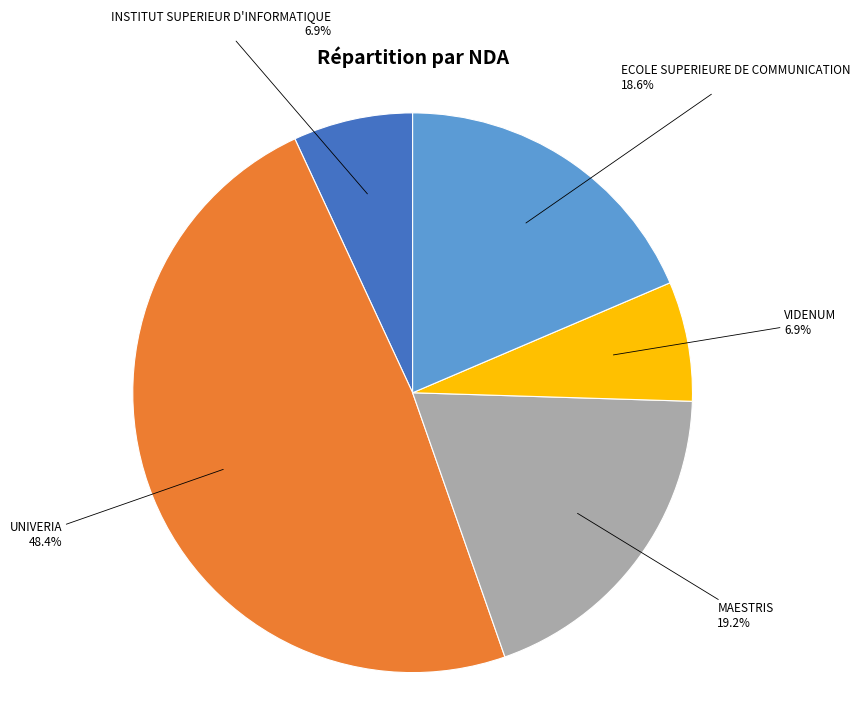

To the nearest percent, what is the combined percentage of MAESTRIS and ECOLE SUPERIEURE DE COMMUNICATION?

38%